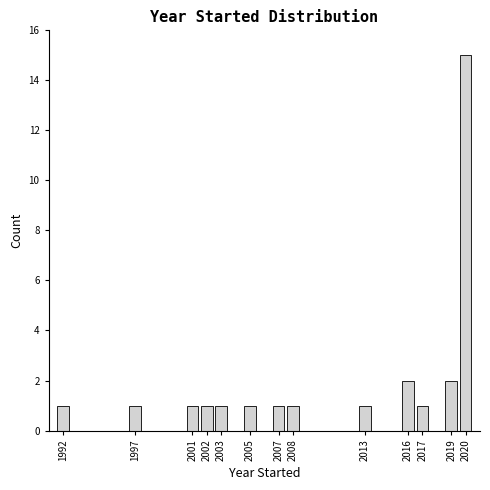

Reading left to right, transcribe this chart: for each bar, give the range it covers on the x-axis and its height. The values are not printed on the chart, so give them approximately, as read against the axis.

1991.5 to 1992.5: 1
1992.5 to 1993.5: 0
1993.5 to 1994.5: 0
1994.5 to 1995.5: 0
1995.5 to 1996.5: 0
1996.5 to 1997.5: 1
1997.5 to 1998.5: 0
1998.5 to 1999.5: 0
1999.5 to 2000.5: 0
2000.5 to 2001.5: 1
2001.5 to 2002.5: 1
2002.5 to 2003.5: 1
2003.5 to 2004.5: 0
2004.5 to 2005.5: 1
2005.5 to 2006.5: 0
2006.5 to 2007.5: 1
2007.5 to 2008.5: 1
2008.5 to 2009.5: 0
2009.5 to 2010.5: 0
2010.5 to 2011.5: 0
2011.5 to 2012.5: 0
2012.5 to 2013.5: 1
2013.5 to 2014.5: 0
2014.5 to 2015.5: 0
2015.5 to 2016.5: 2
2016.5 to 2017.5: 1
2017.5 to 2018.5: 0
2018.5 to 2019.5: 2
2019.5 to 2020.5: 15